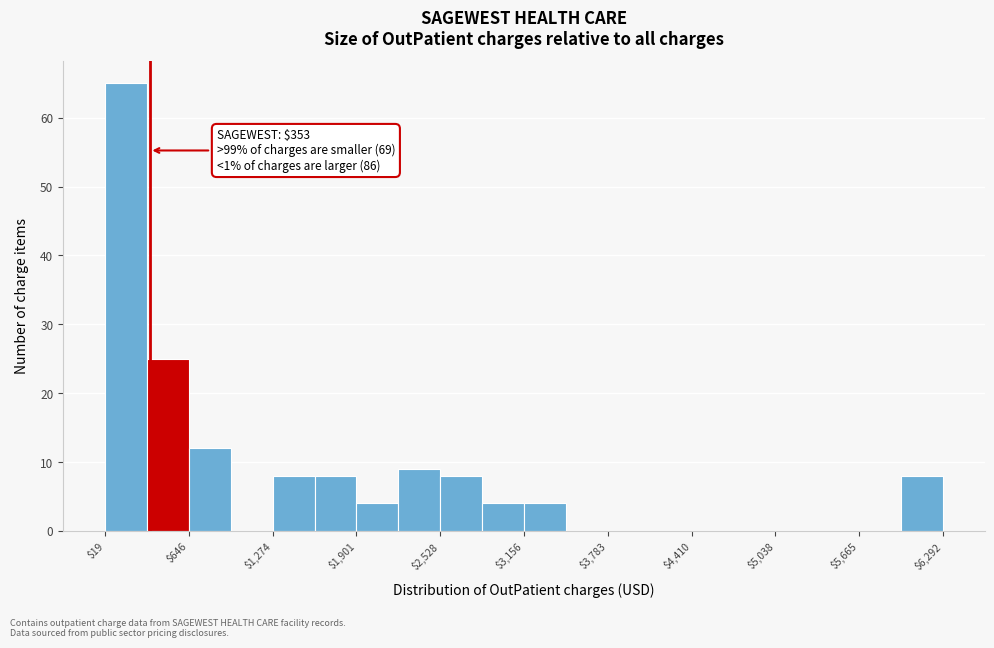

Around what value on the x-axis is the tallest bar? Give the approximate position of its centre, as read against the axis.

200